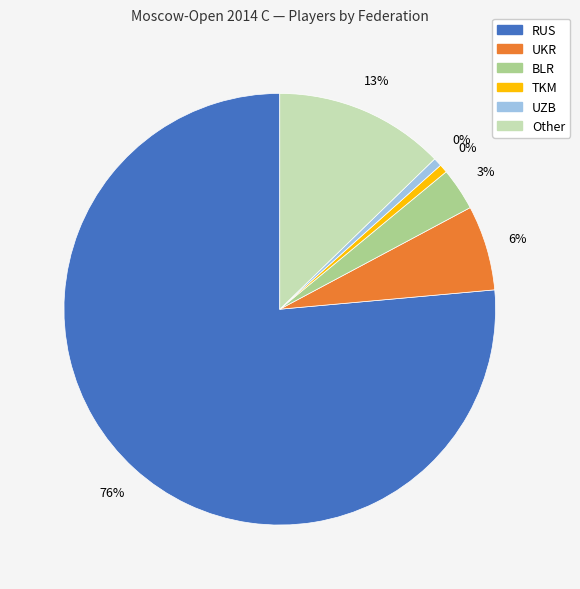

Rank the categories by value from lowest to highest.

TKM, UZB, BLR, UKR, Other, RUS